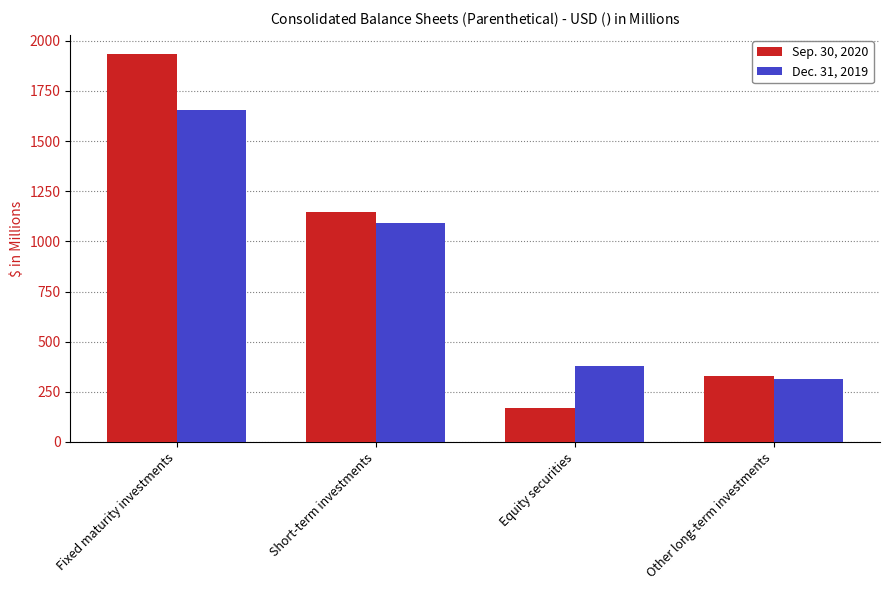

What is the lowest value of the Dec. 31, 2019 series?

315.4